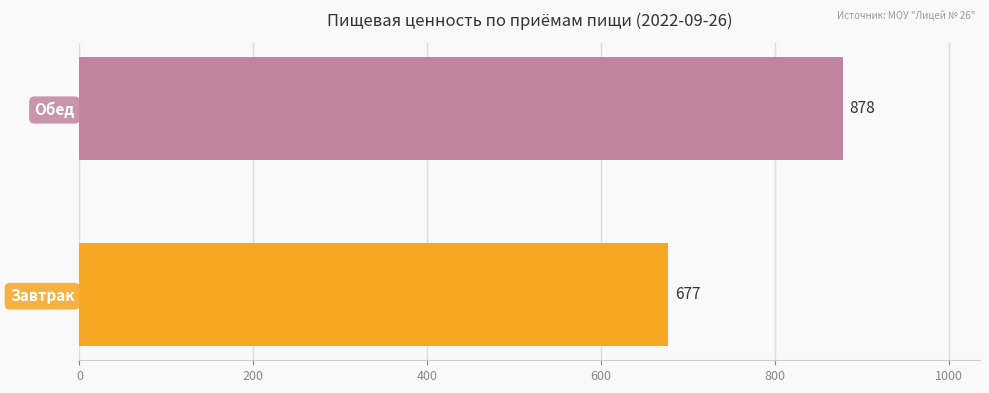

What is the difference between the maximum and minimum values?

201